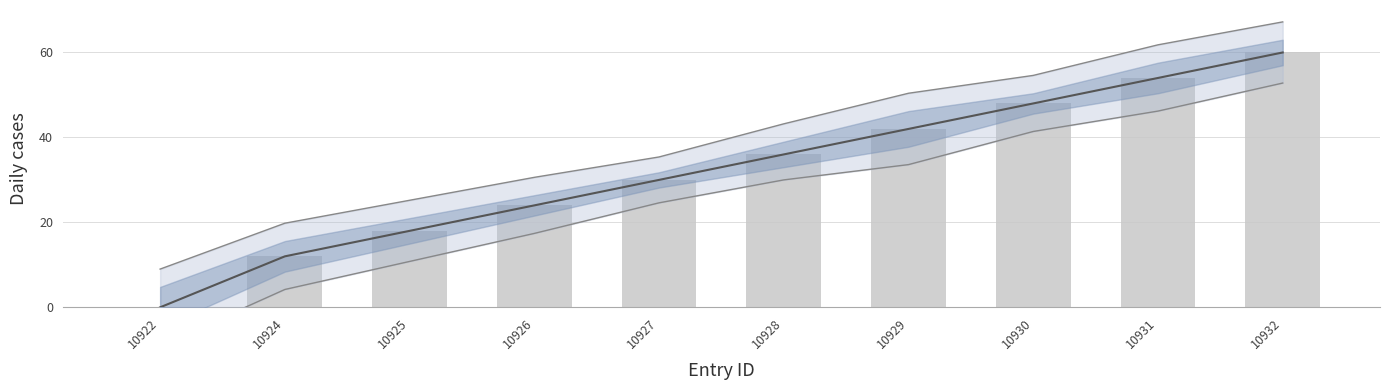

Between 10928 and 10932, which series saw the biggest shift?

id_lower